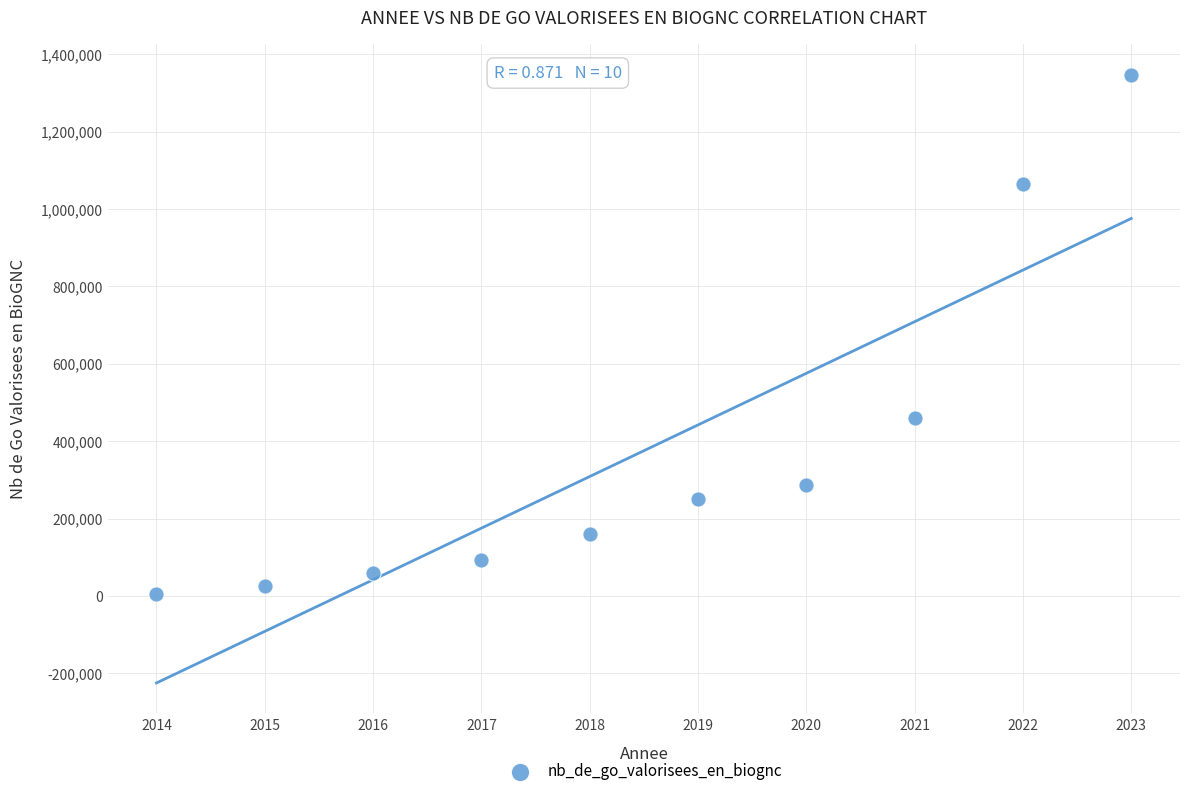

What is the range of X values (max minus min)?

9